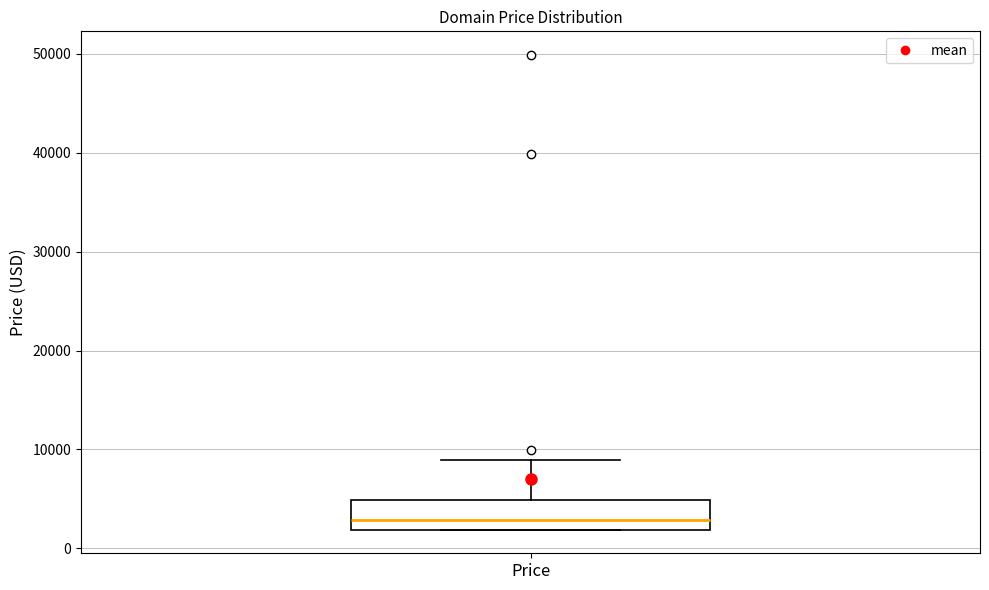

Transcribe this box plot: give where the median line is, the range the box spans, and where the two whiskers end, as read against the y-axis. The values are not printed on the chart, so give them approximately, as read against the axis.

median 3000, box 2000 to 5000, whiskers 2000 to 9000